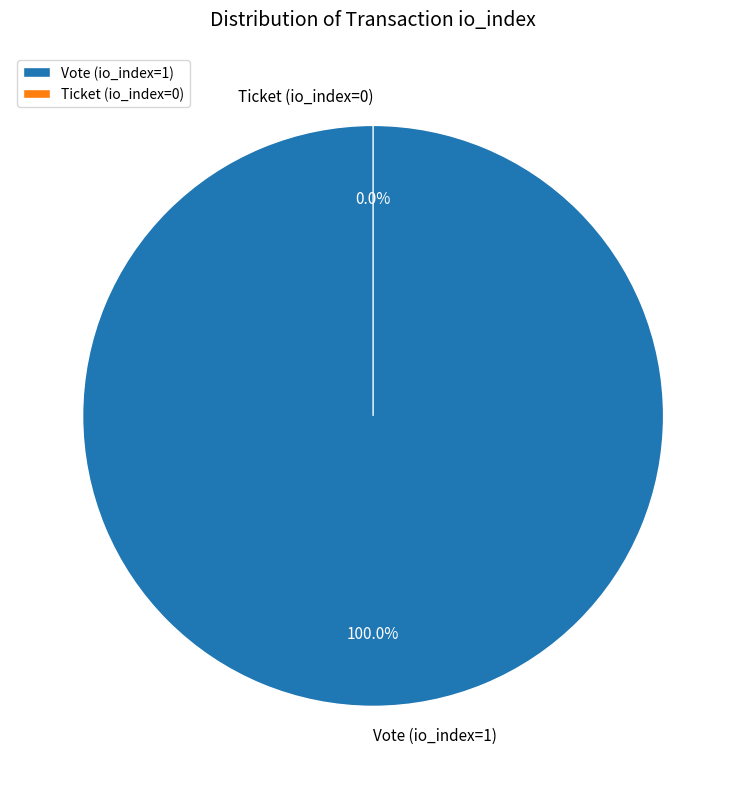

To the nearest percent, what percentage of the pie is Vote (io_index=1)?

100%